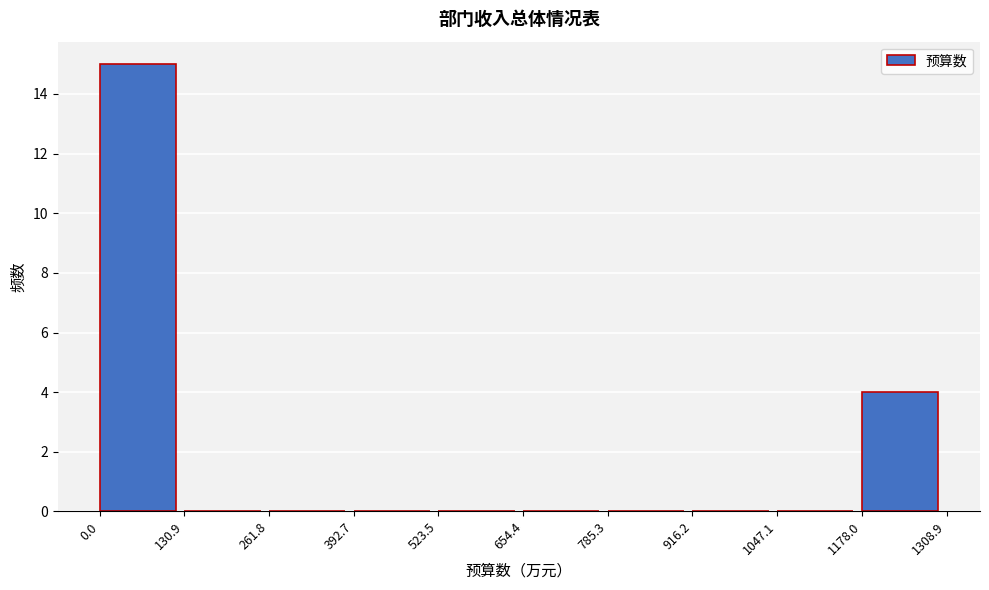

Reading left to right, list every bar in this chart as the range it spans on the x-axis followed by its height. The values are not printed on the chart, so give them approximately, as read against the axis.

0.0 to 130.9: 15
130.9 to 261.8: 0
261.8 to 392.7: 0
392.7 to 523.5: 0
523.5 to 654.4: 0
654.4 to 785.3: 0
785.3 to 916.2: 0
916.2 to 1047.1: 0
1047.1 to 1178.0: 0
1178.0 to 1308.9: 4